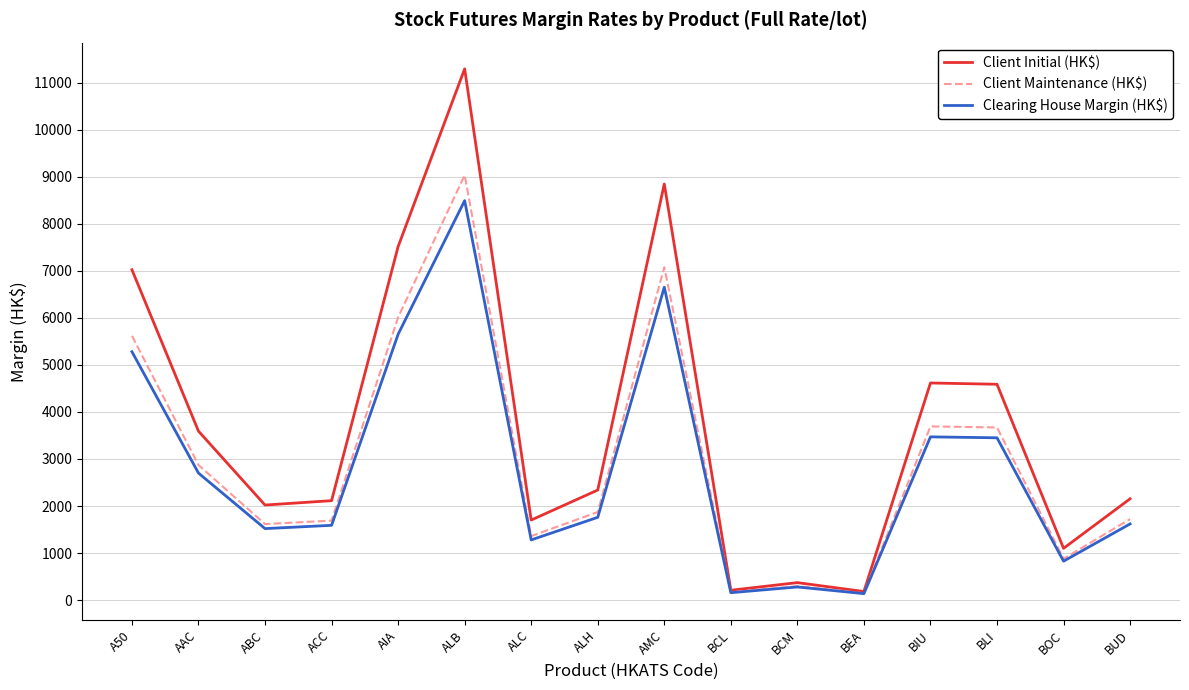

At which label is Clearing House Margin (HK$) closest to 4314?

BIU